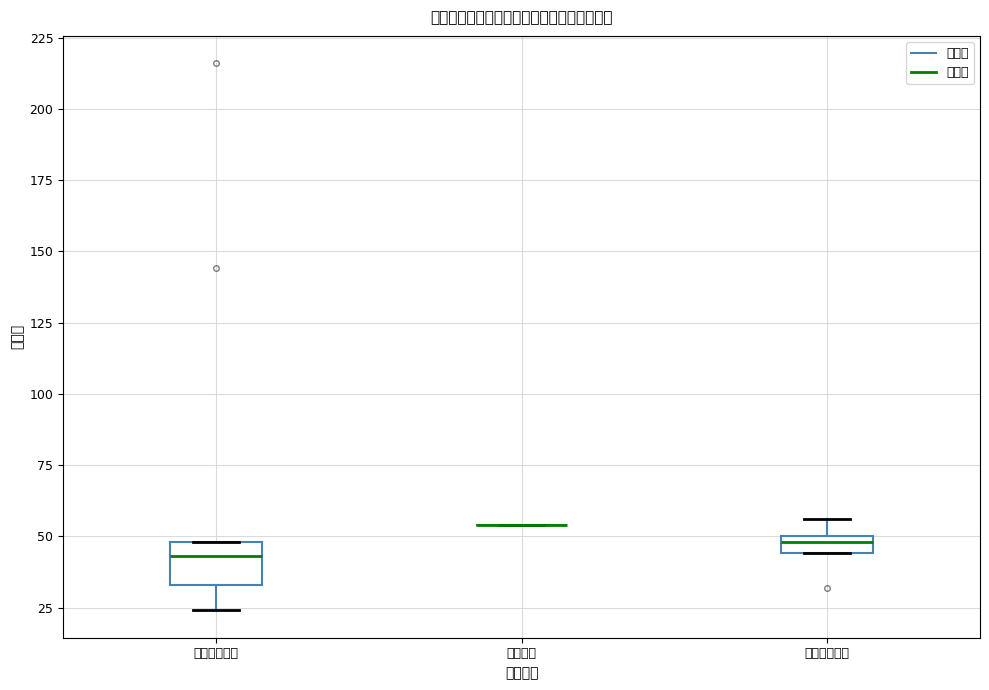

Where does the lower whisker of the box for 基础阶段课程 end on the y-axis? The values are not printed on the chart, so give them approximately, as read against the axis.

25